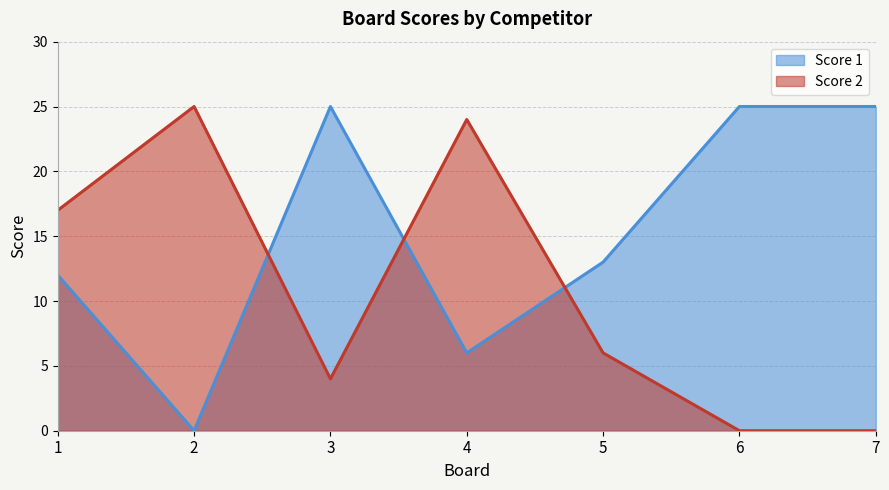

What is the difference between the maximum and second lowest values in the Score 1 series?

19